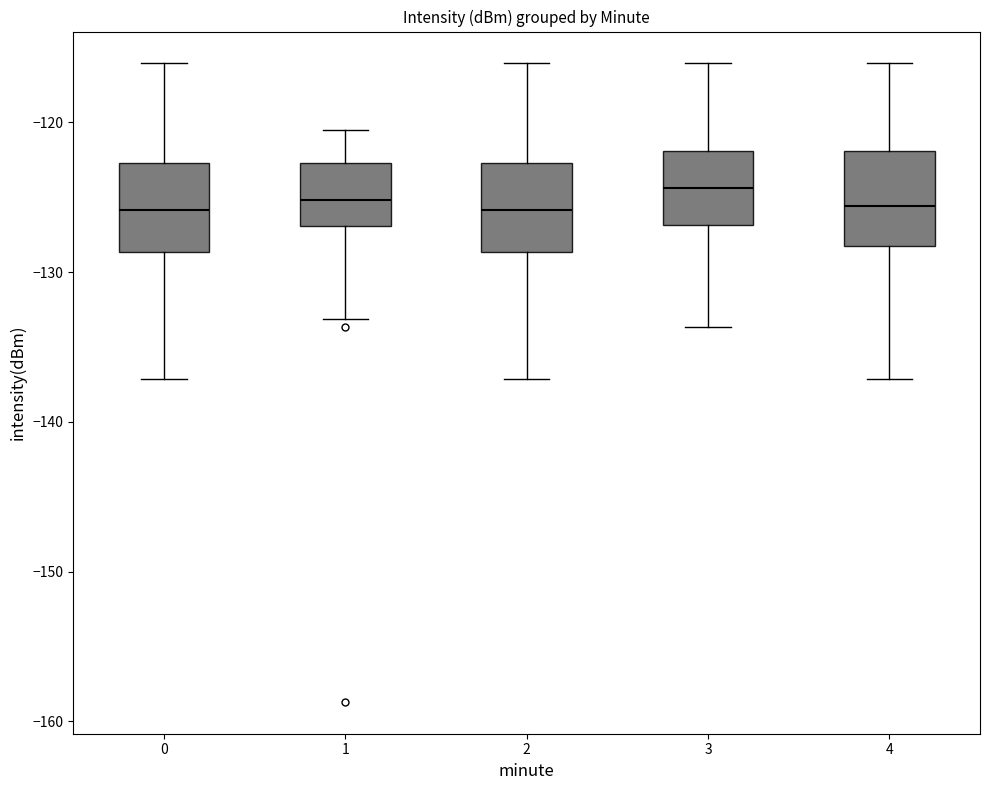

Reading left to right, transcribe this box plot: for each box, give where its median line is, the range the box spans, and where its two whiskers end, as read against the y-axis. The values are not printed on the chart, so give them approximately, as read against the axis.

0: median -126, box -129 to -123, whiskers -137 to -116
1: median -125, box -127 to -123, whiskers -133 to -121
2: median -126, box -129 to -123, whiskers -137 to -116
3: median -124, box -127 to -122, whiskers -134 to -116
4: median -126, box -128 to -122, whiskers -137 to -116